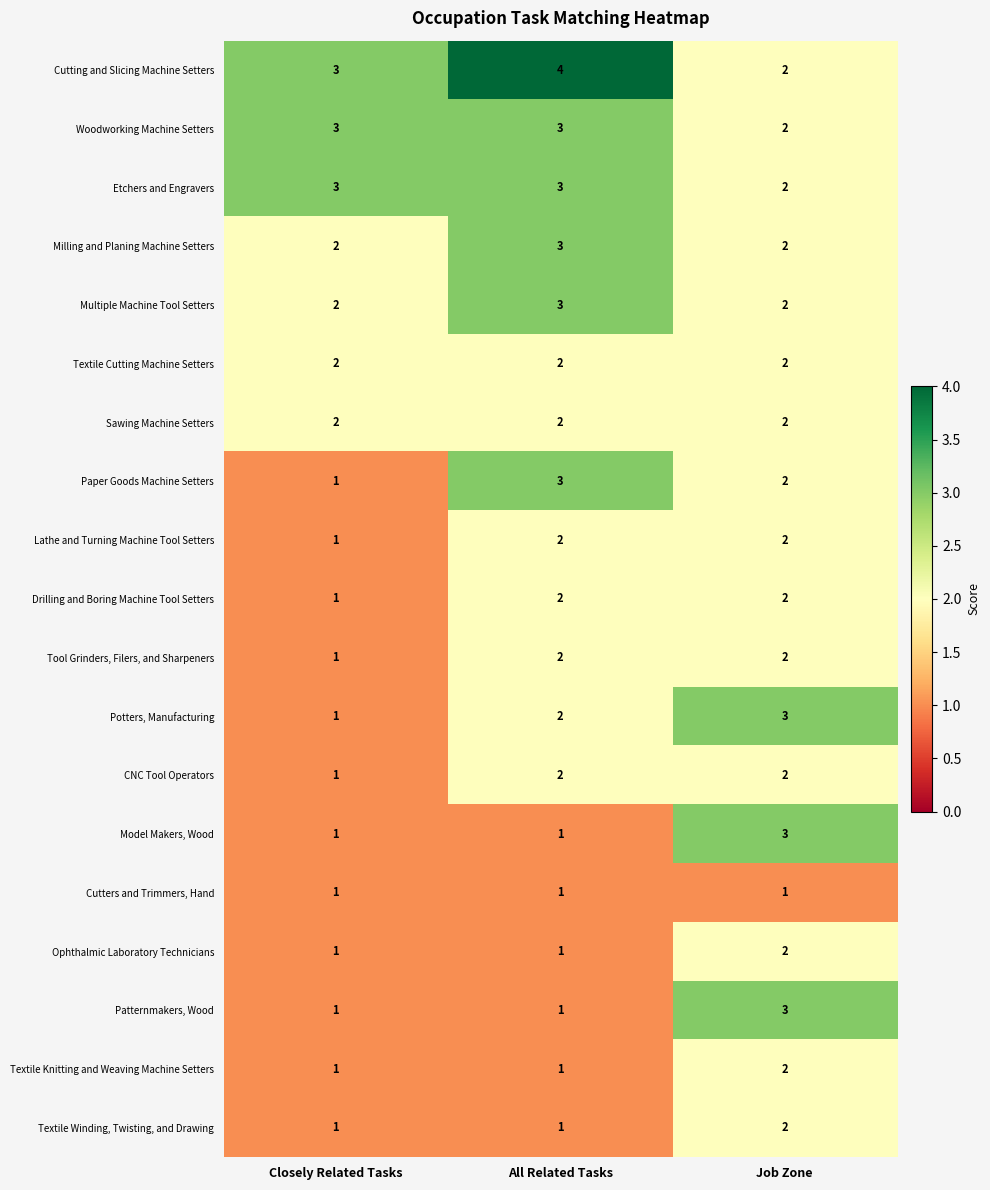

The value of Lathe and Turning Machine Tool Setters at All Related Tasks is 2. True or false?

True